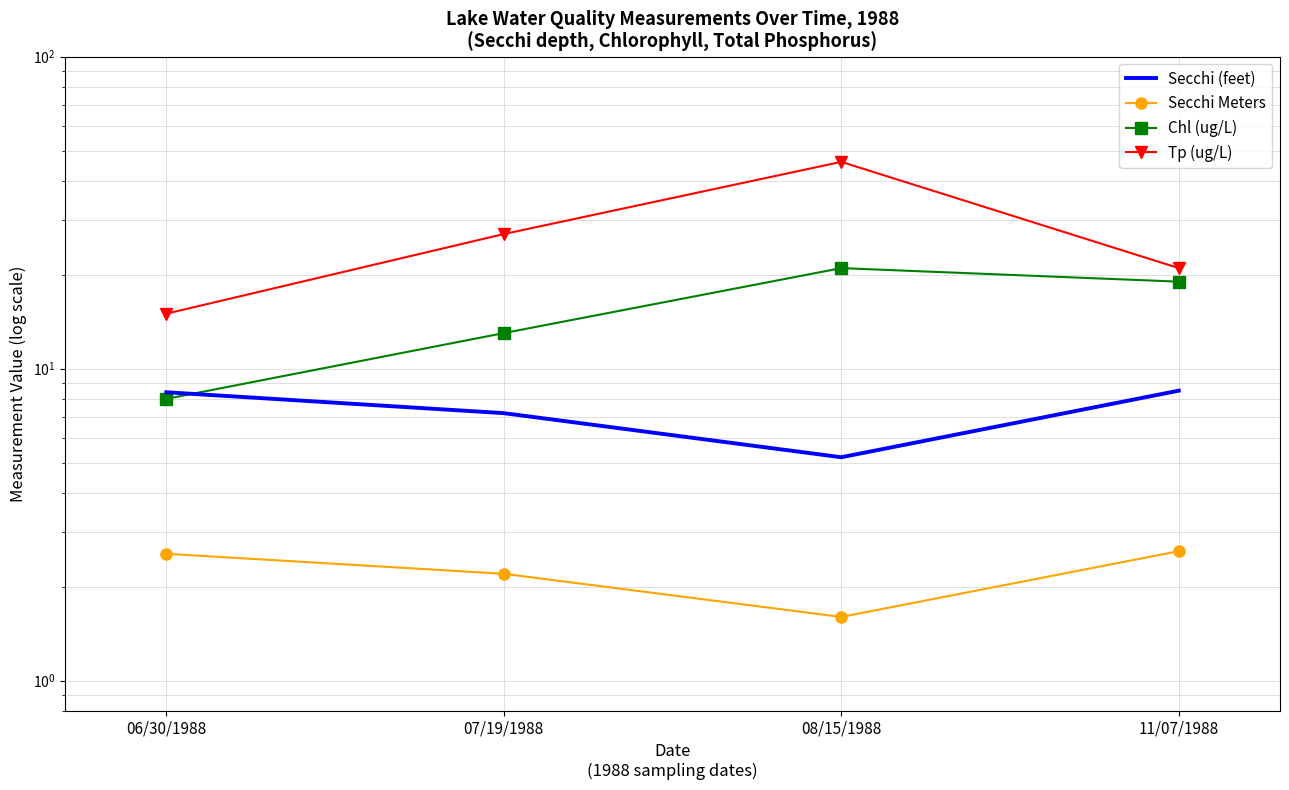

At which category does Secchi Meters reach its first local valley?

08/15/1988